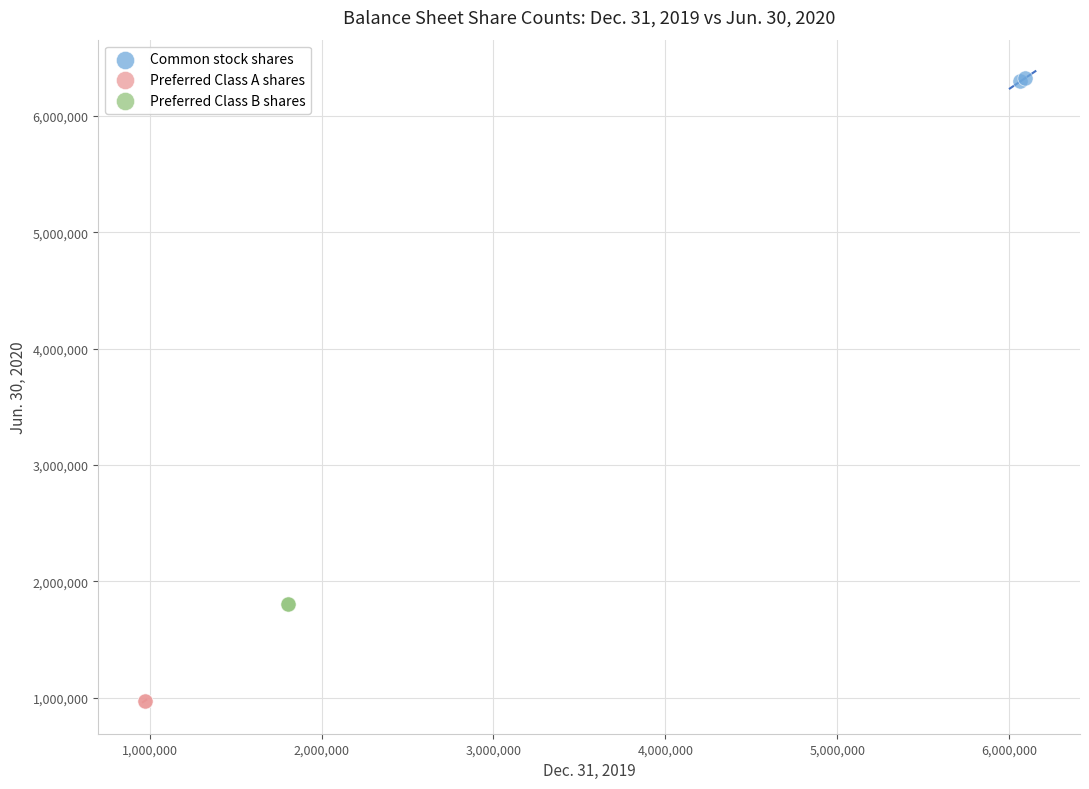

What are all the series names shown in the legend?

Common stock shares, Preferred Class A shares, Preferred Class B shares